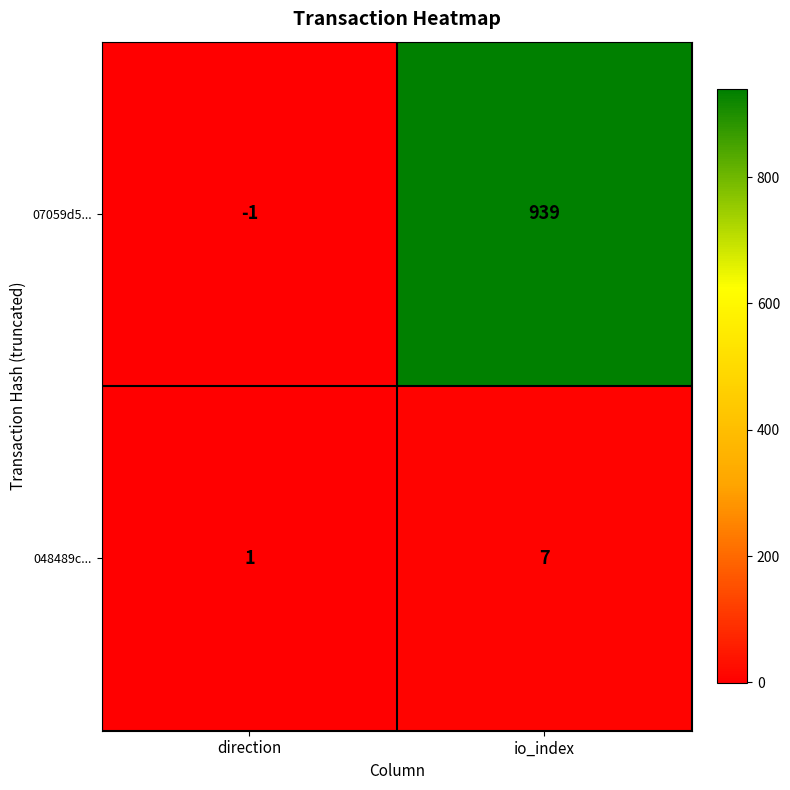

Which category has the highest value in the 048489c... series?

io_index